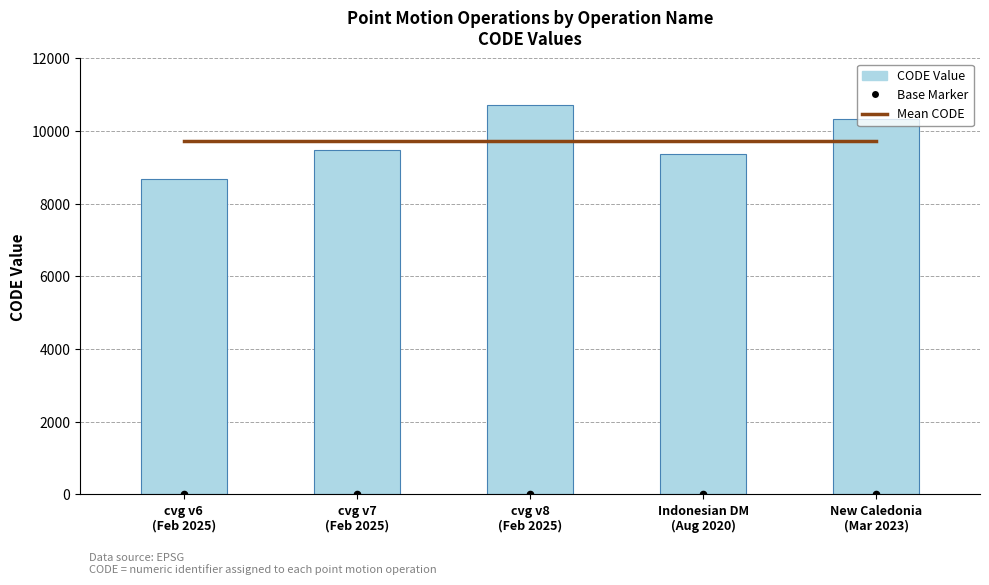

Which series has the largest total across all categories?

Mean CODE